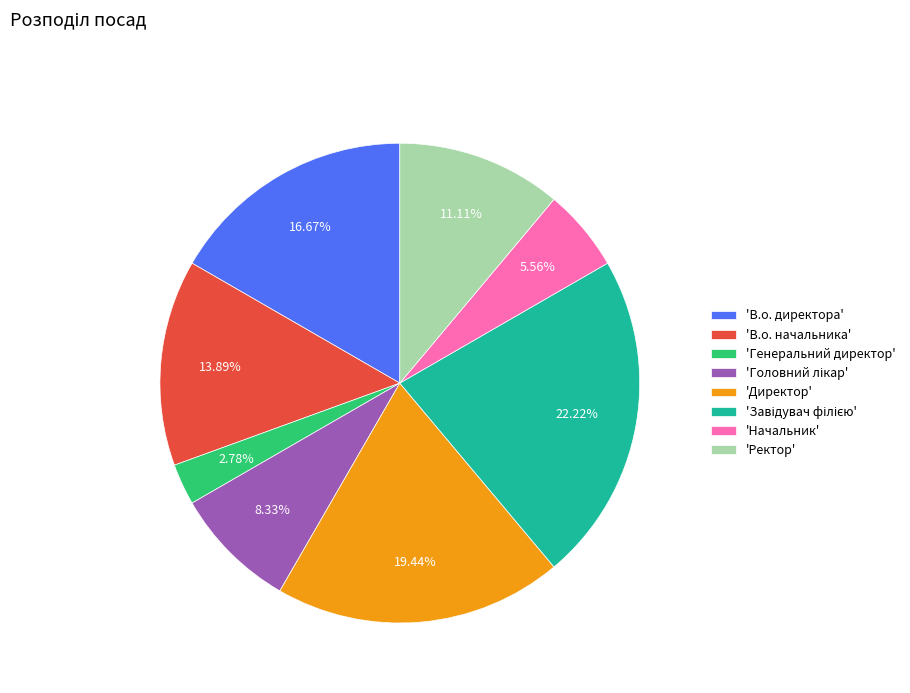

Is the sum of 'Начальник' and 'Директор' greater than half?

No